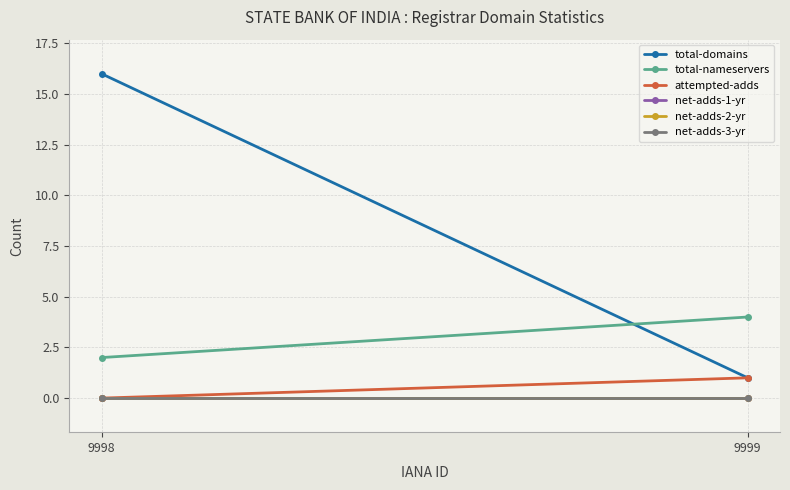

At which label is attempted-adds closest to 0?

9998